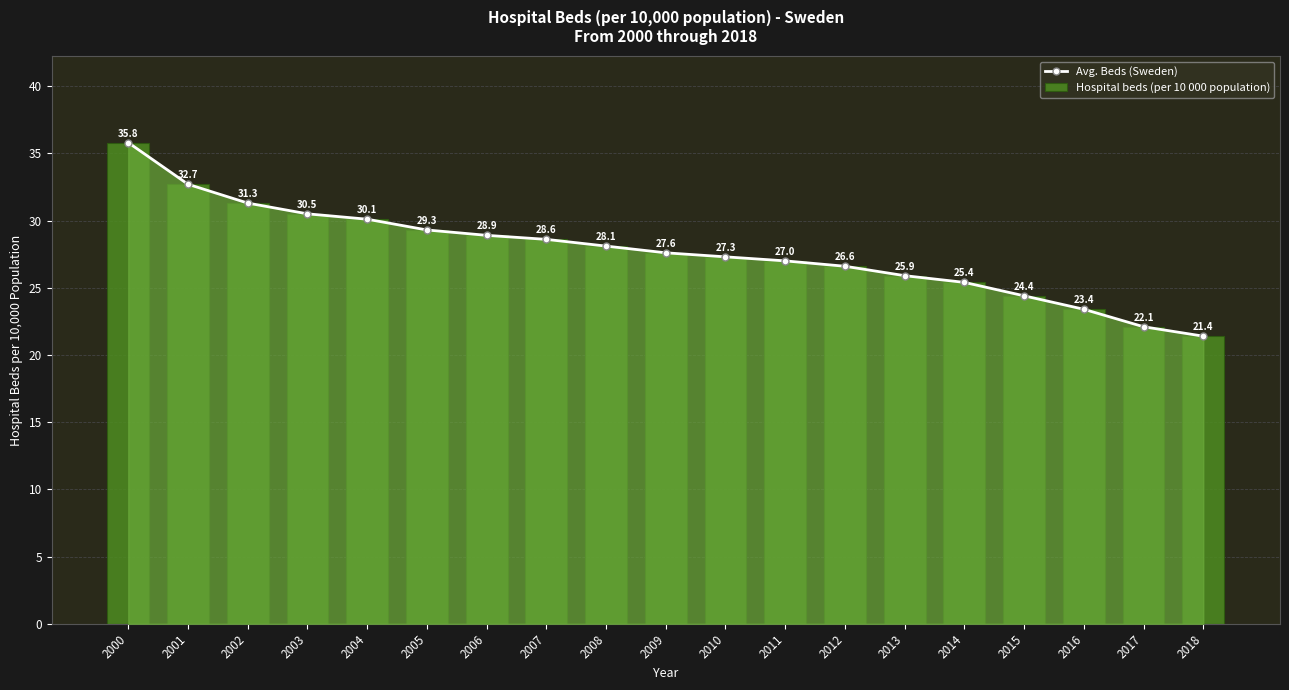

What value does the Avg. Beds (Sweden) series have at 2016?

23.4